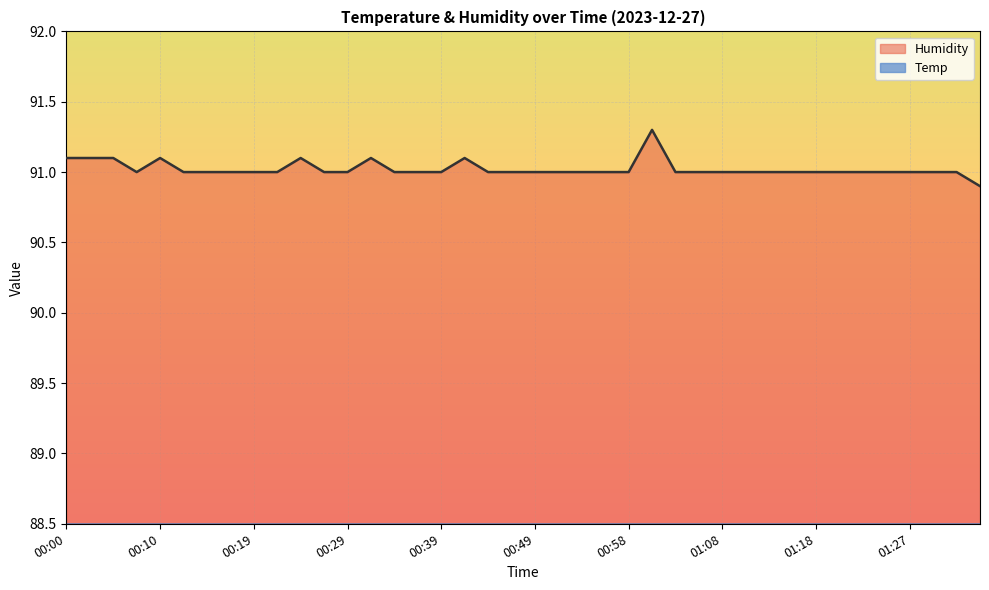

The value of Humidity at 01:35 is 43.8. True or false?

False